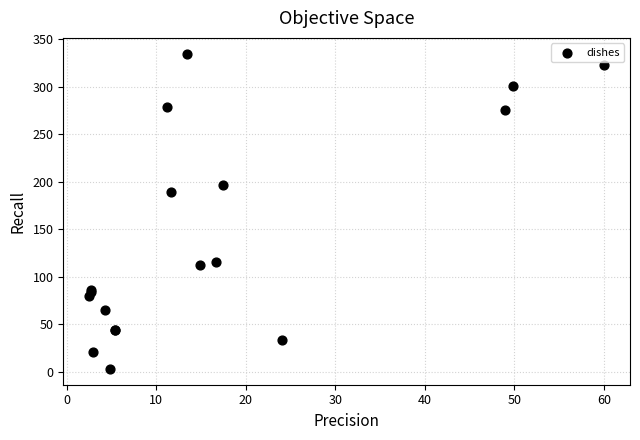

What Y value in the scatter plot is closest to 168?

189.2